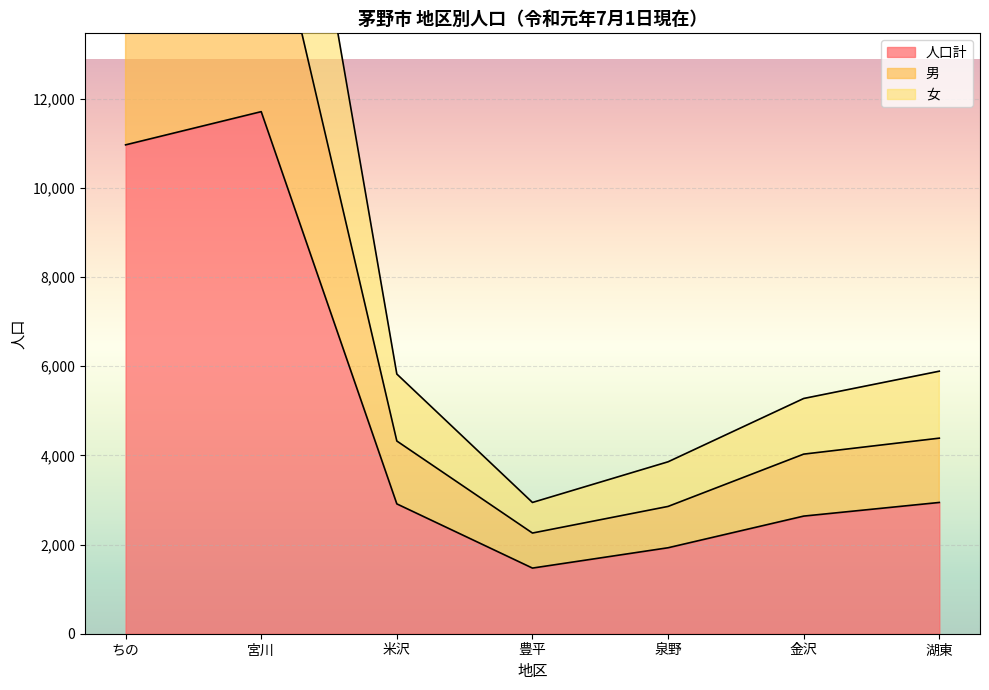

What is the label of the 1st point from the left?

ちの